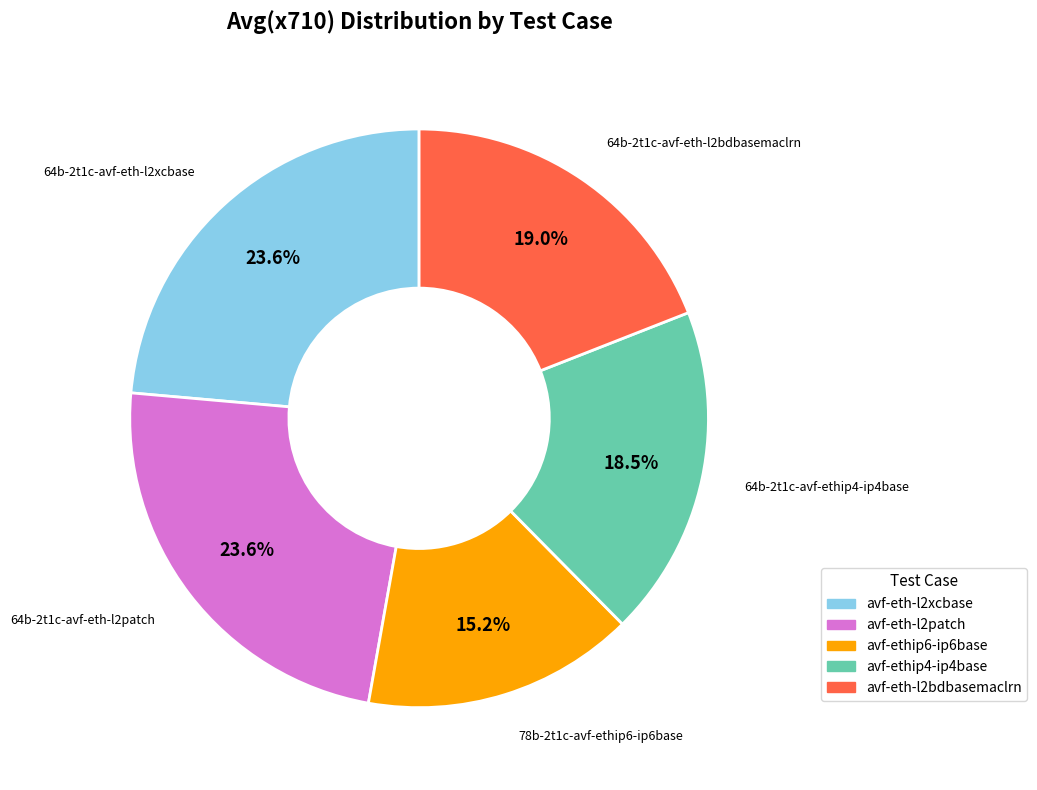

To the nearest percent, what is the difference between the largest and smallest slice percentages?

8%